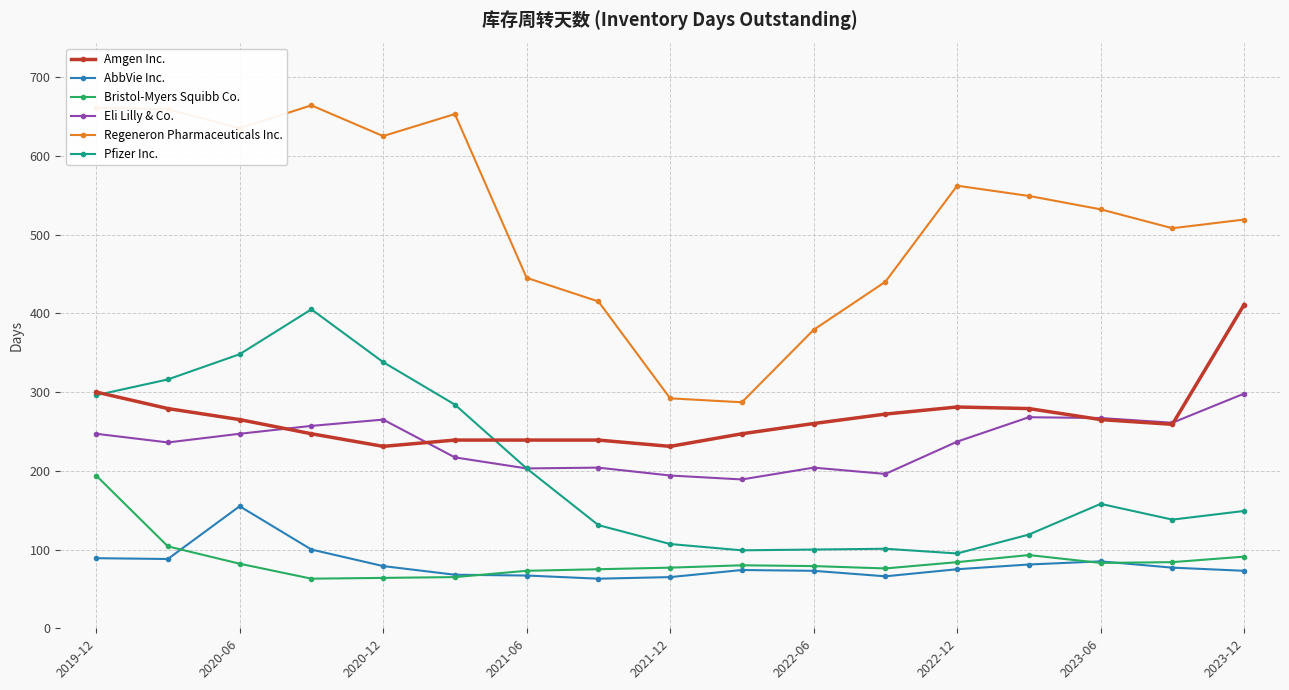

What is the sum of all AbbVie Inc. values?

1378